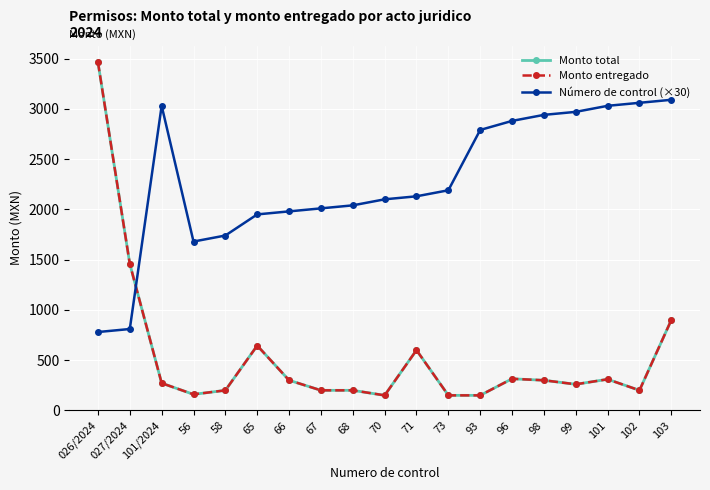

Rank the categories by Monto entregado value from highest to lowest.

026/2024, 027/2024, 103, 65, 71, 96, 101, 66, 98, 101/2024, 99, 58, 67, 68, 102, 56, 70, 73, 93